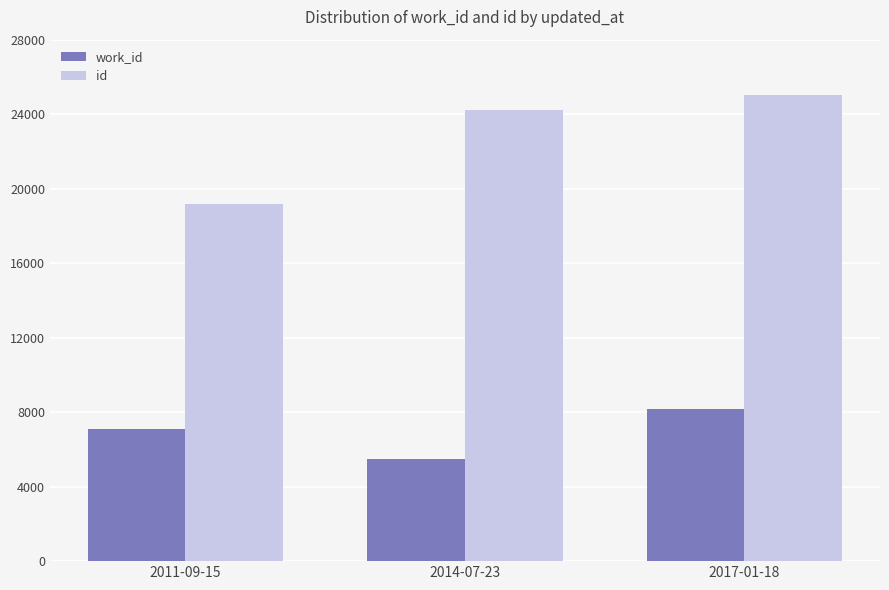

At which category is the sum across all series the highest?

2017-01-18